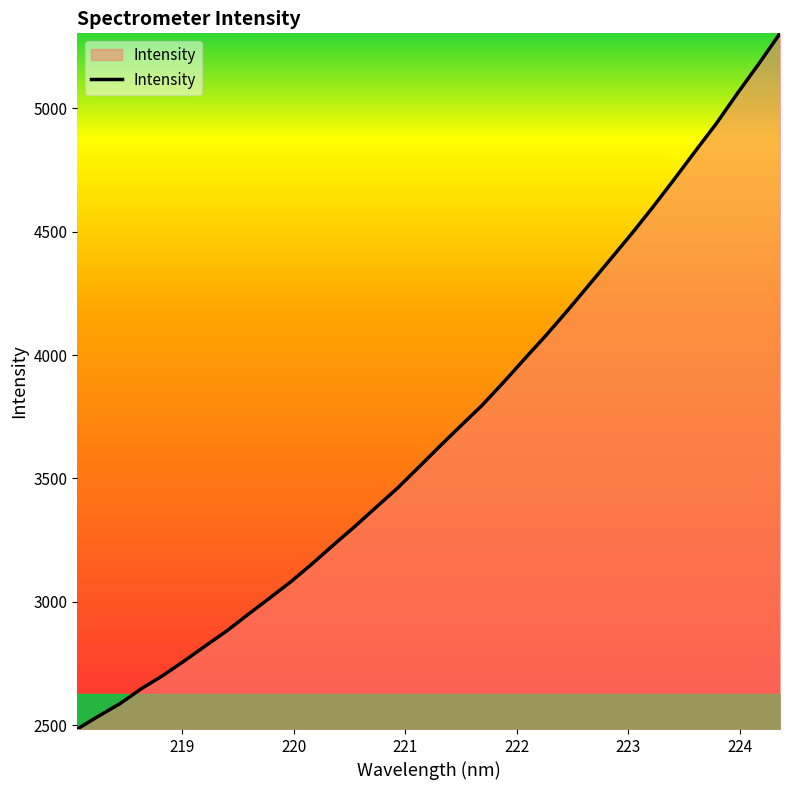

What is the minimum value shown in the chart?

2484.9